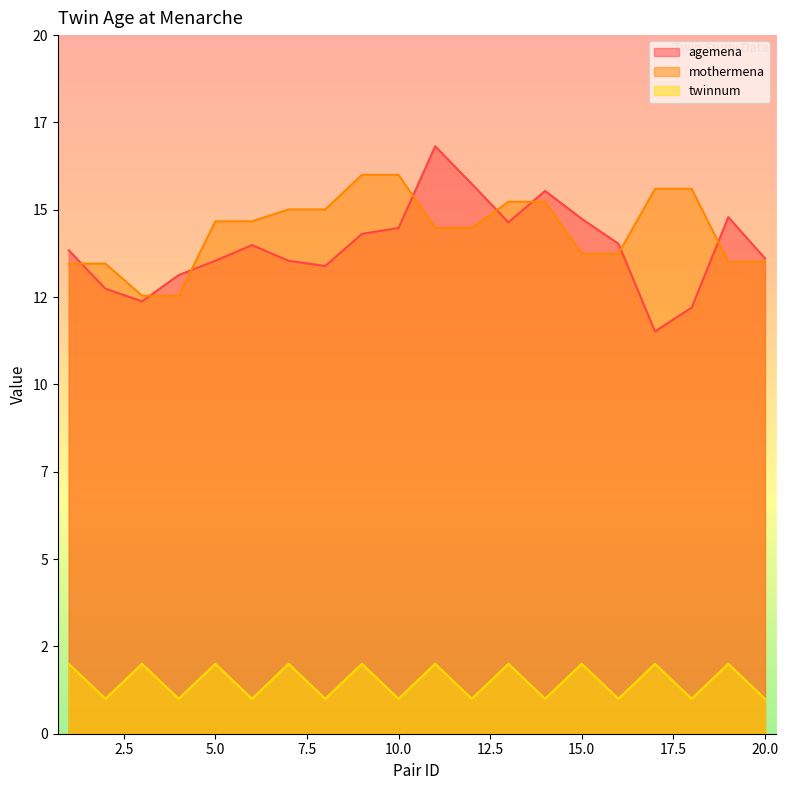

True or false: mothermena has more than 0 points higher than both neighbors.

False